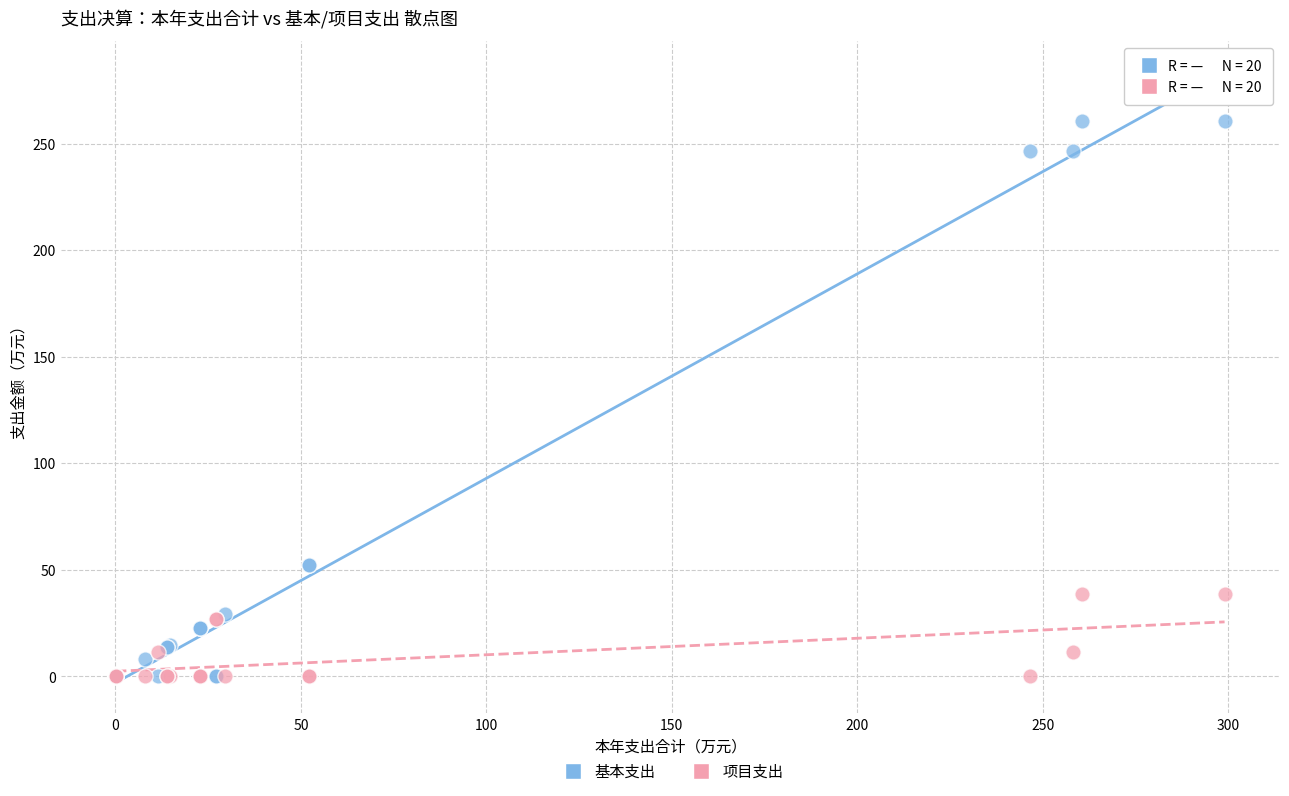

What are all the series names shown in the legend?

基本支出, 项目支出